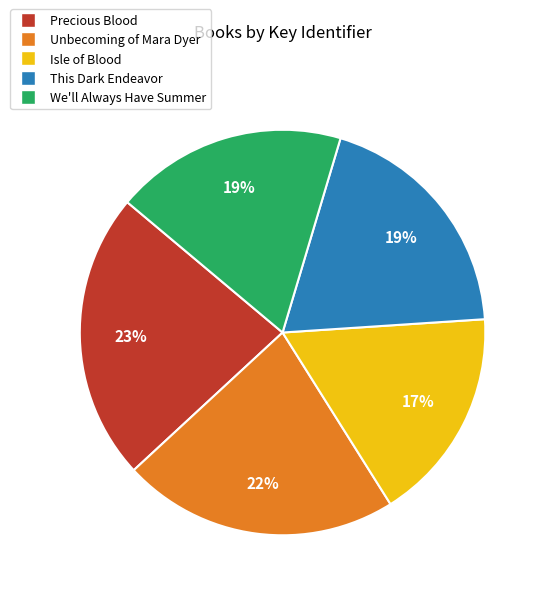

To the nearest percent, what is the difference between the Isle of Blood and This Dark Endeavor slice percentages?

2%